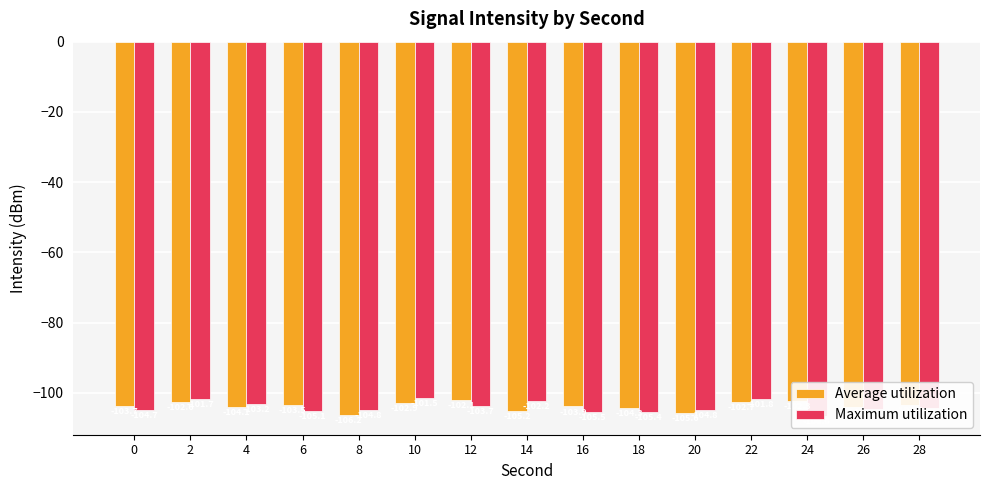

Which series has the largest range (max minus min)?

Maximum utilization